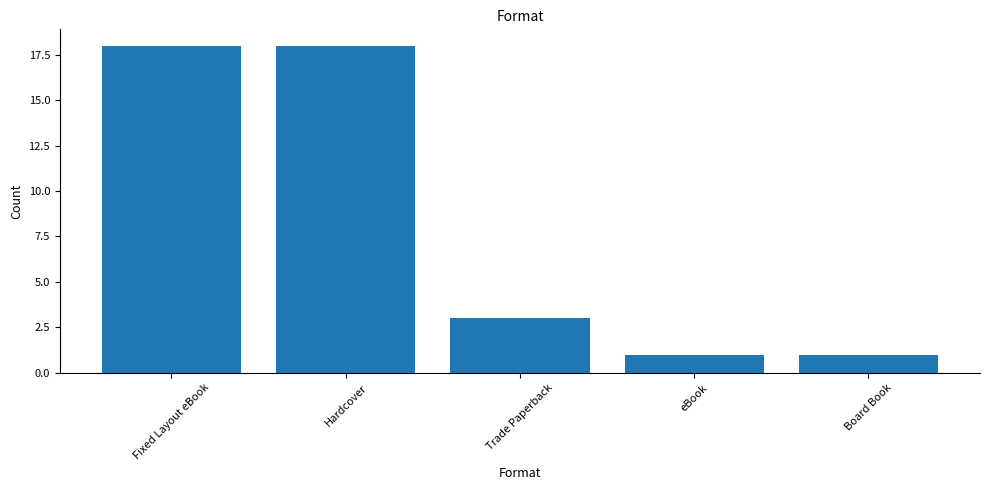

Read the value at Hardcover.

18